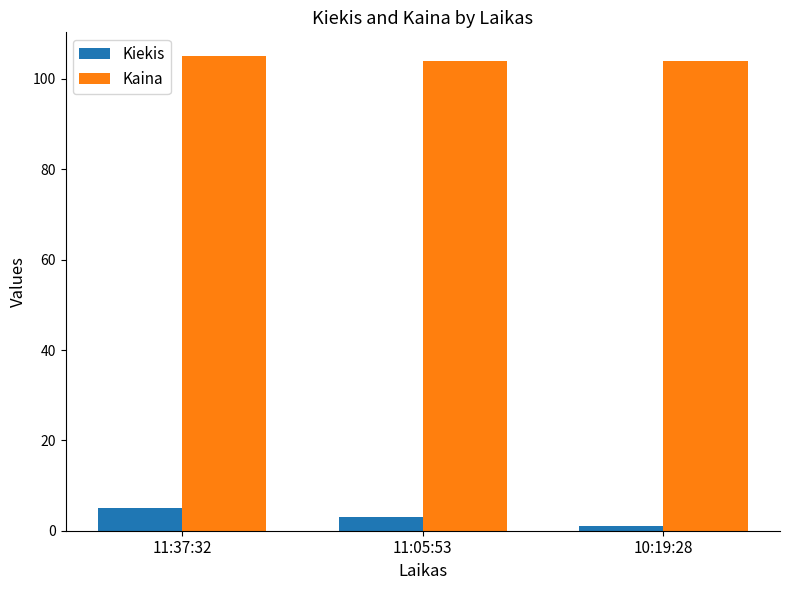

Is the value of Kiekis at 11:05:53 greater than the value of Kaina at 11:05:53?

No